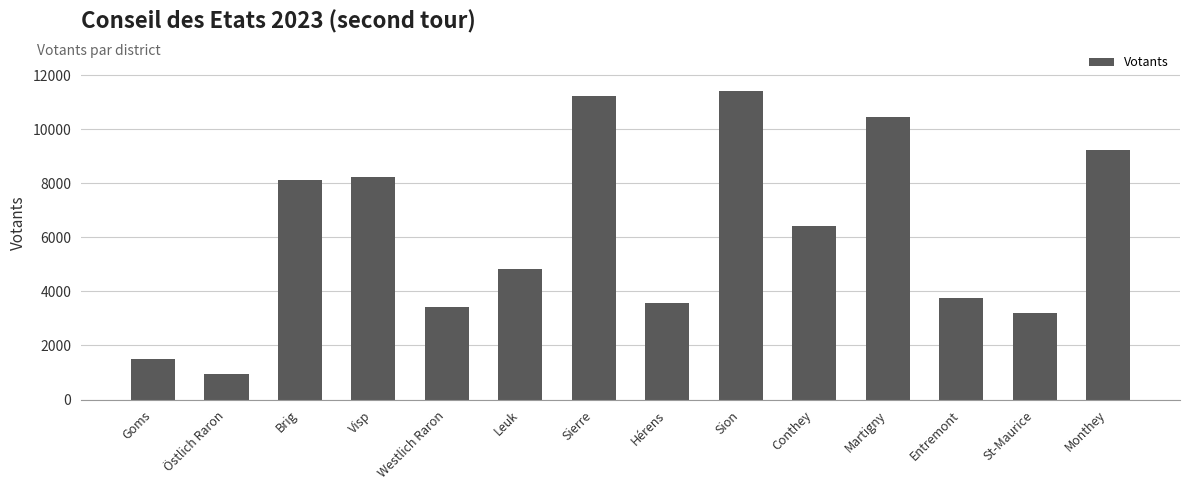

Is it true that the value at Monthey is 9233?

True